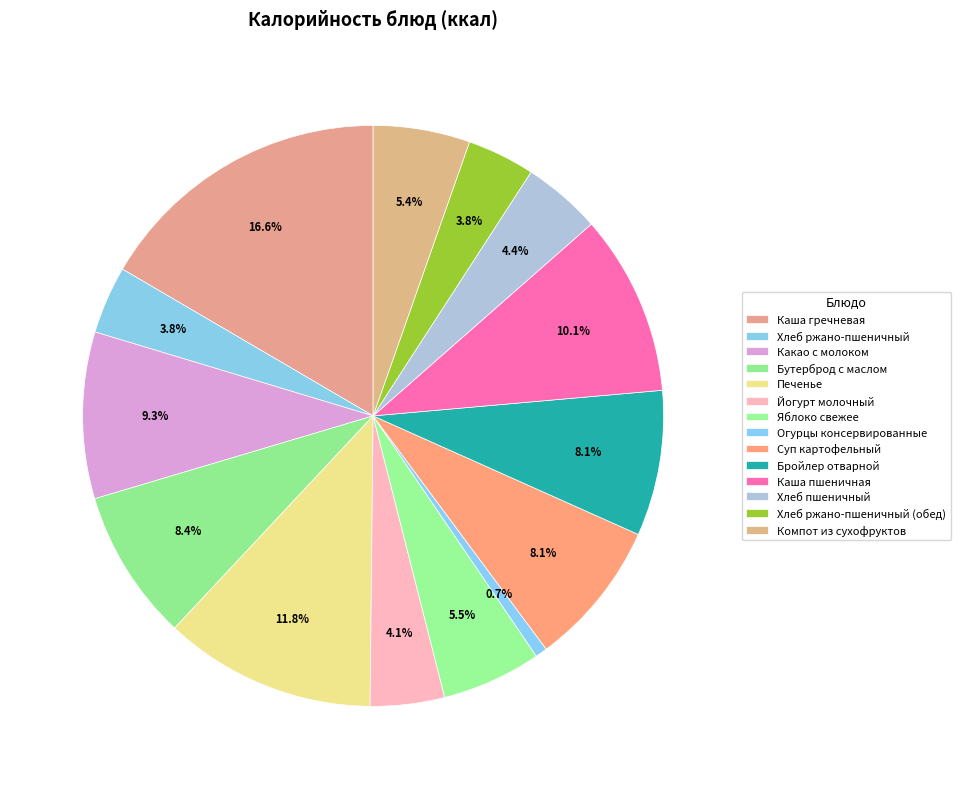

Count the number of slices in the pie.

14